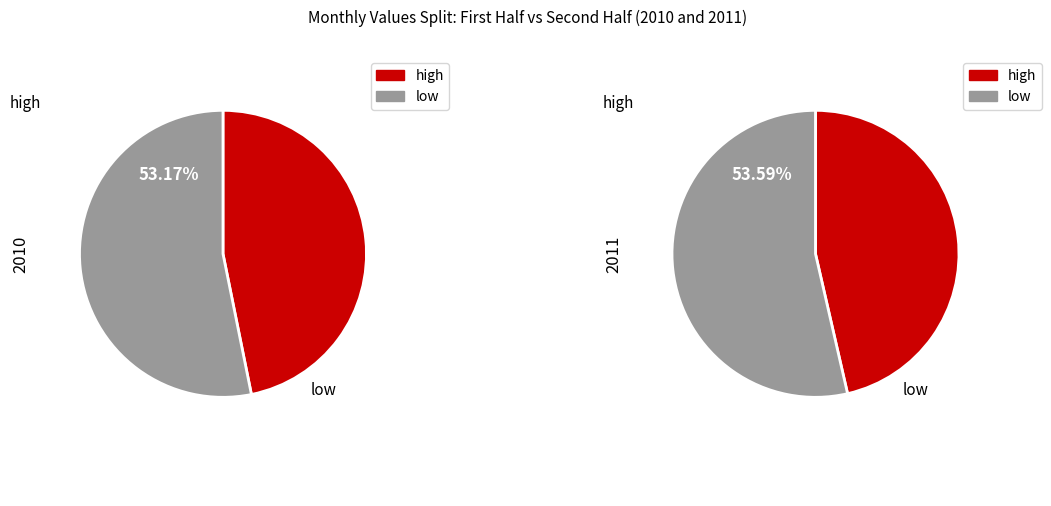

Is it true that Oct is 21% of the pie?

False